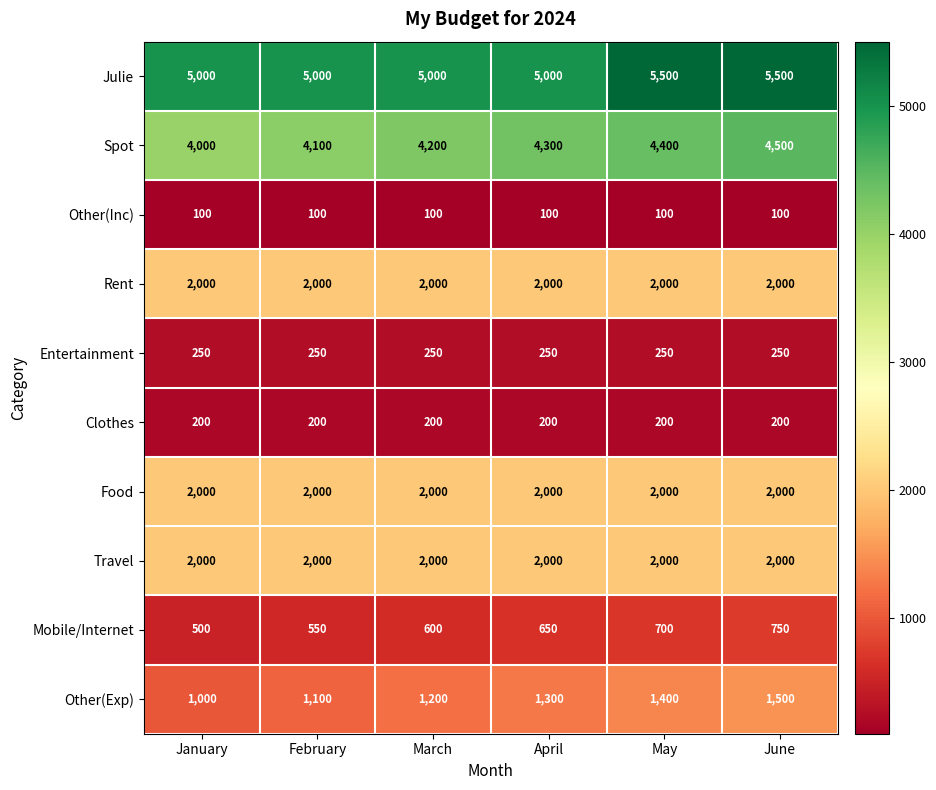

What is the difference between the highest and lowest values at February?

4900